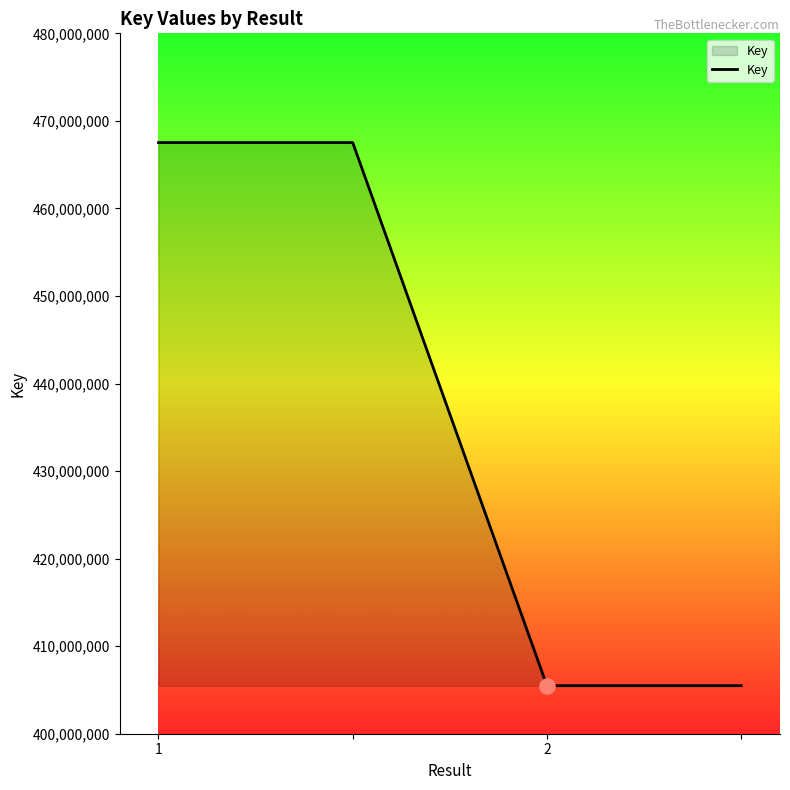

What is the average value?

436504896